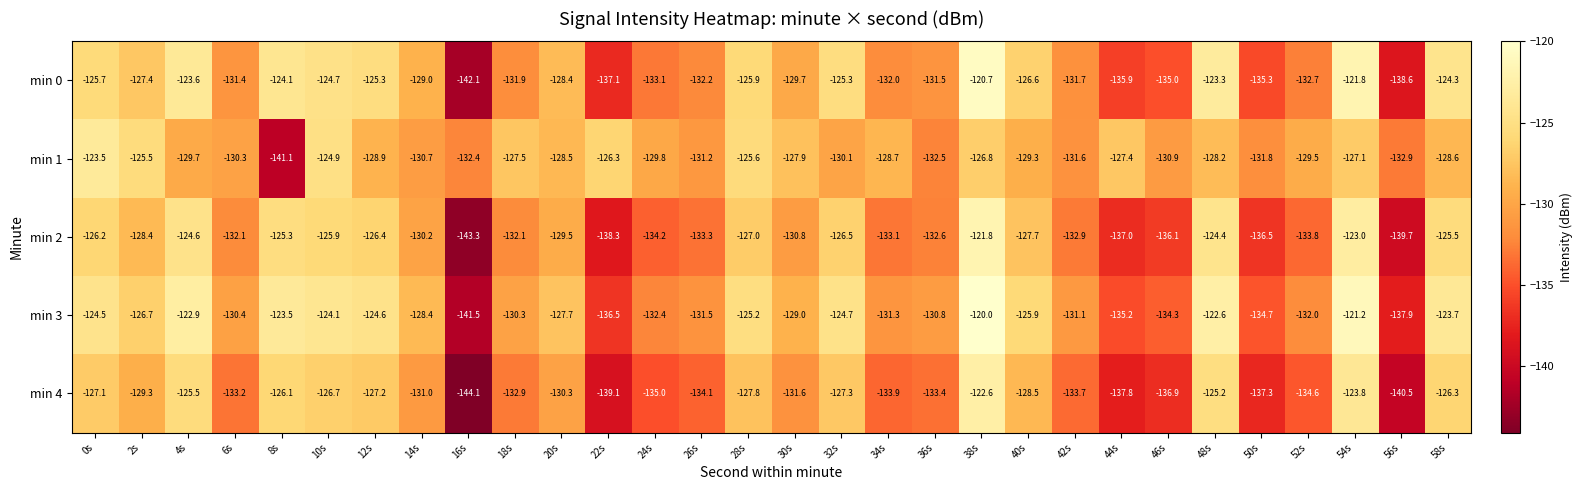

At which category does the chart reach its minimum across all series?

16s